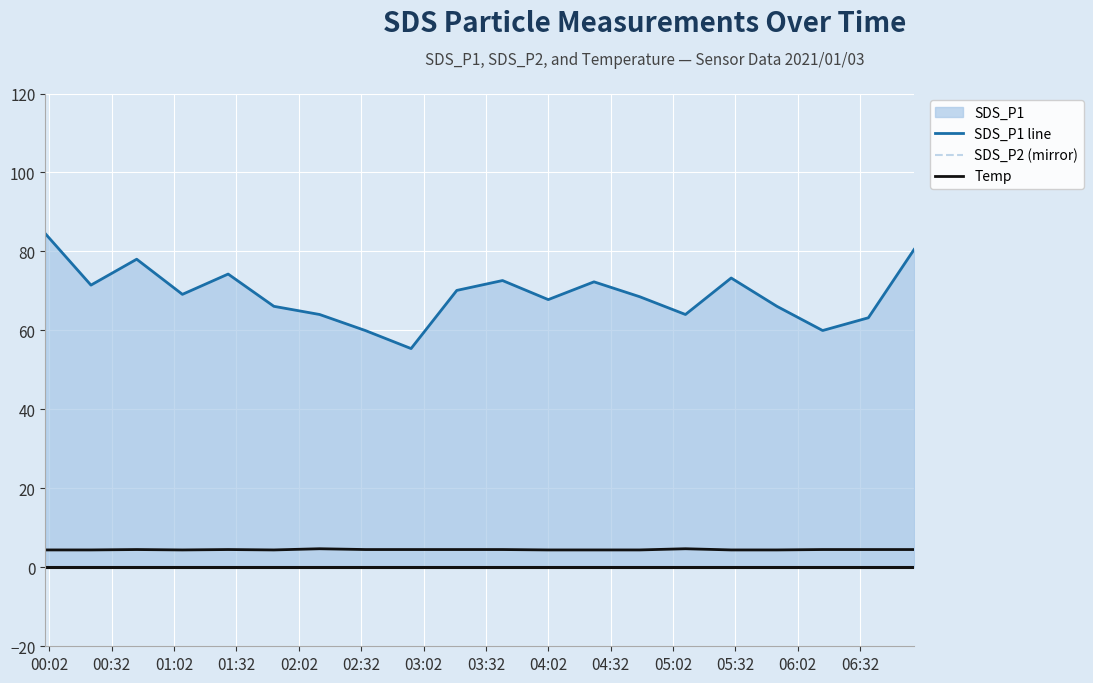

Does the chart display data point markers on the line(s)?

No